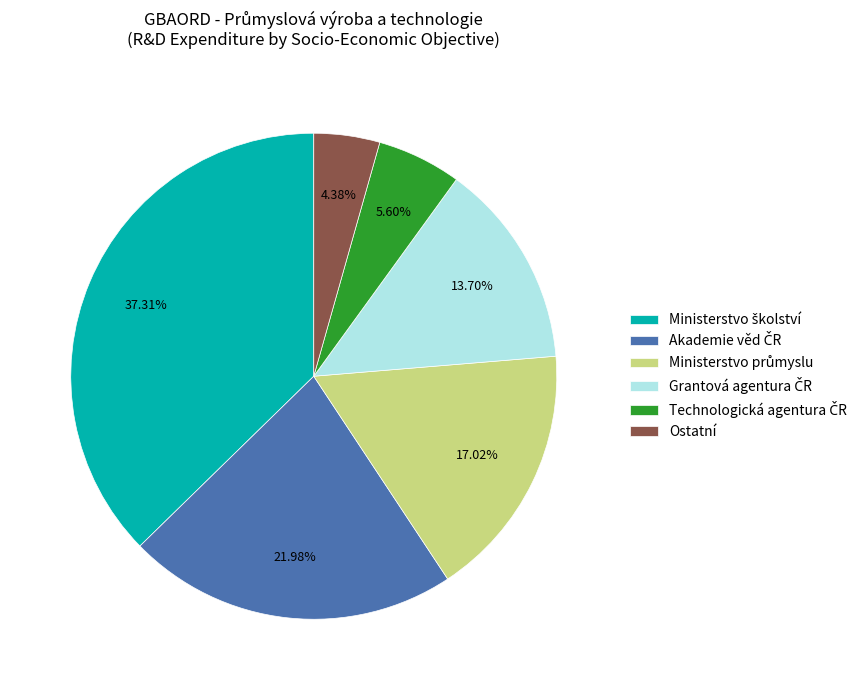

How many segments does this pie chart have?

6